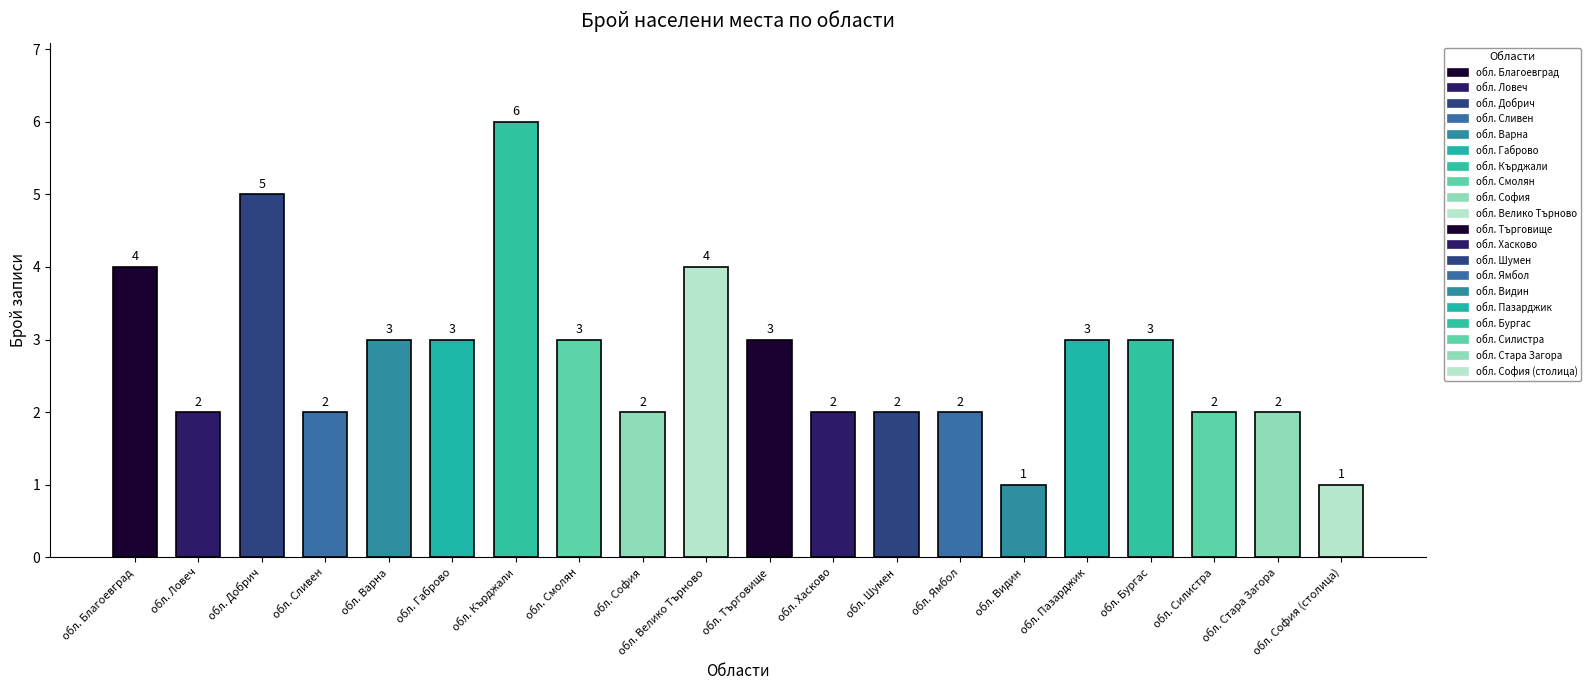

How many bars are there in total?

20